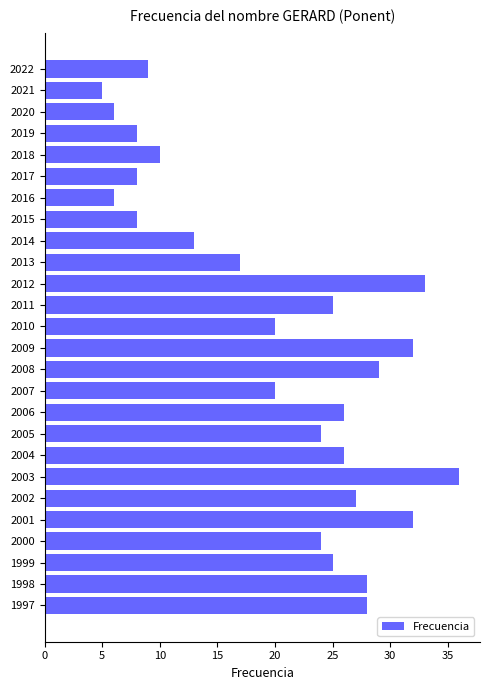

Approximately how many times larger is the value at 2017 compared to 2020?

1.3